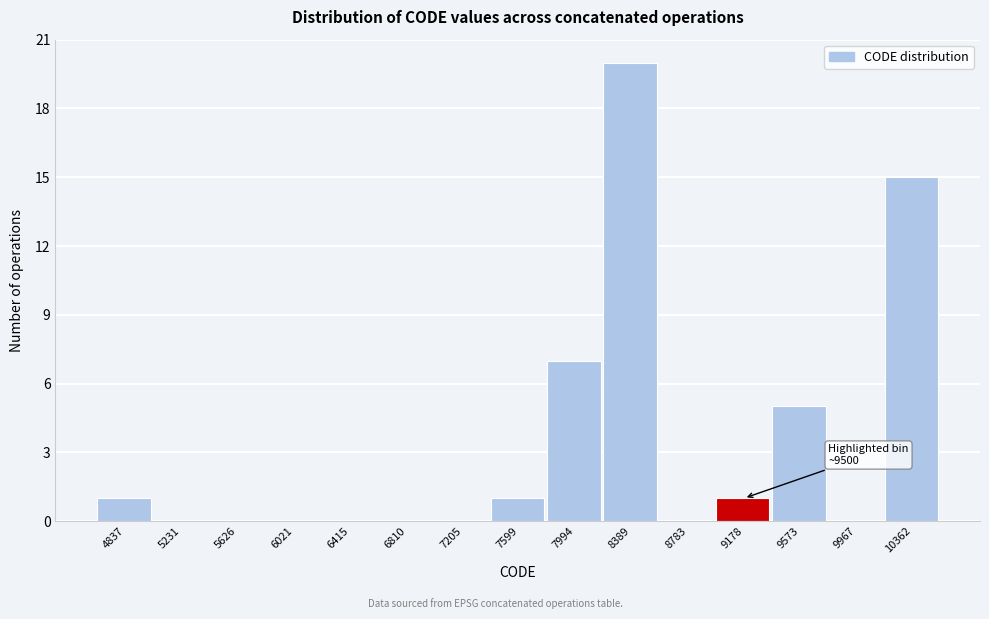

Reading right to left, extract all data points from this chart.

10362=15	9967=0	9573=5	9178=1	8783=0	8389=20	7994=7	7599=1	7205=0	6810=0	6415=0	6021=0	5626=0	5231=0	4837=1